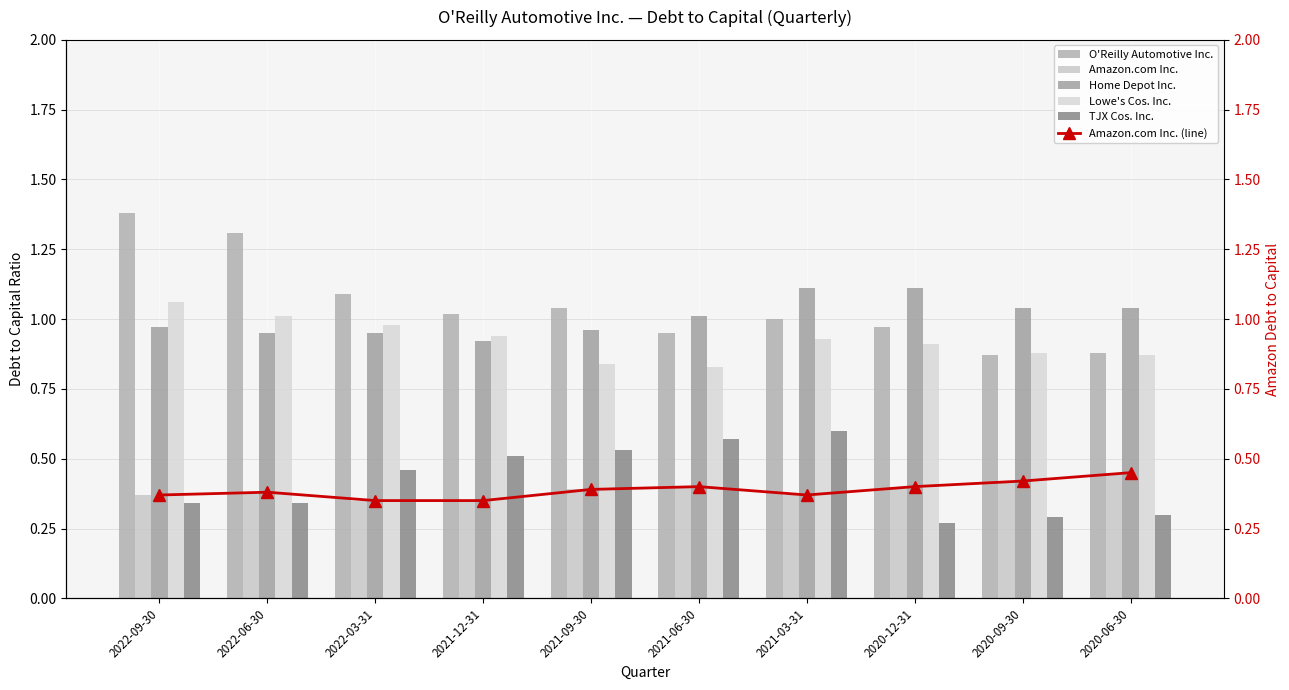

How many categories are shown in the chart?

10